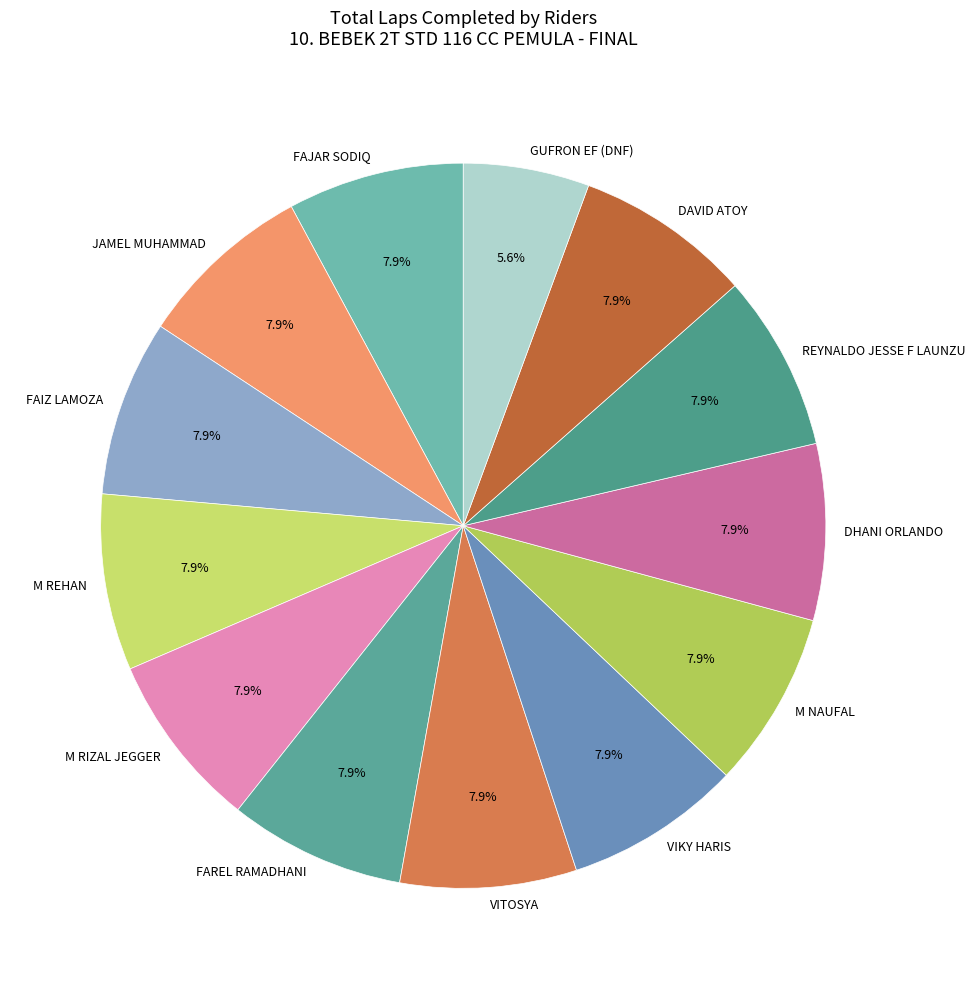

Is JAMEL MUHAMMAD the majority of the pie?

No